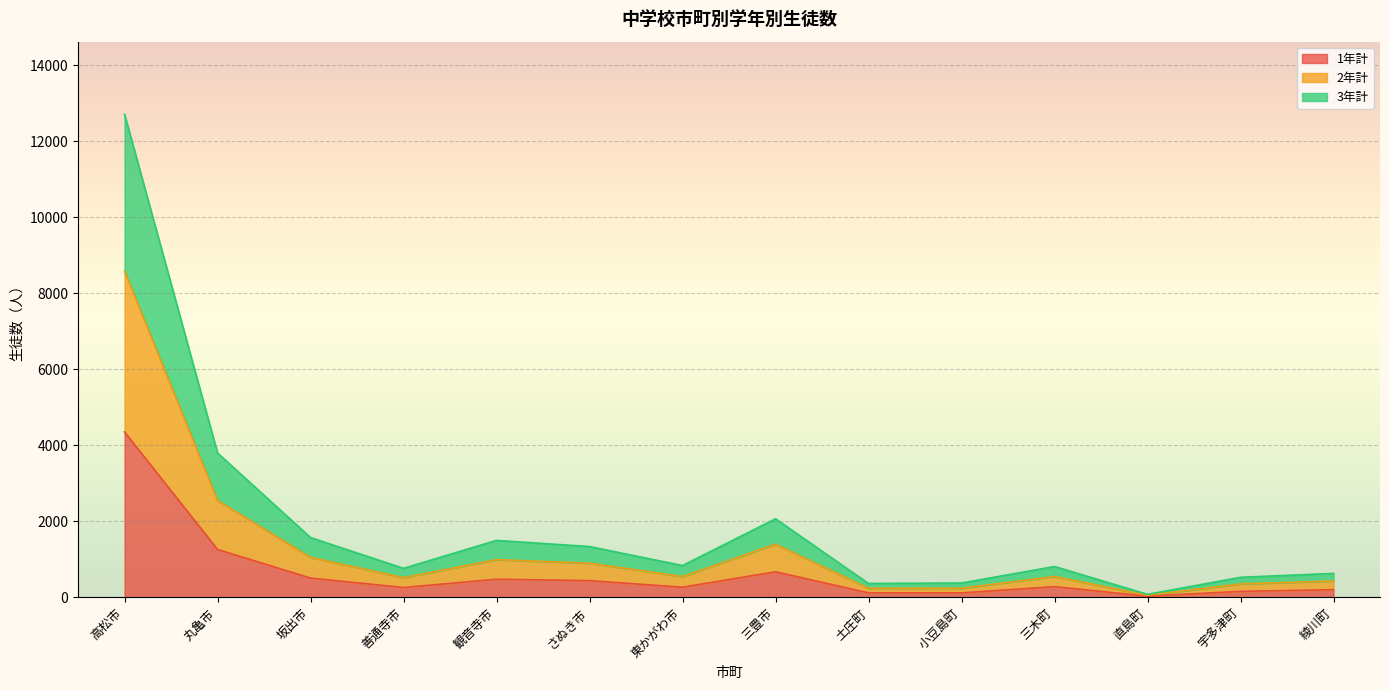

At which category is the sum across all series the highest?

高松市